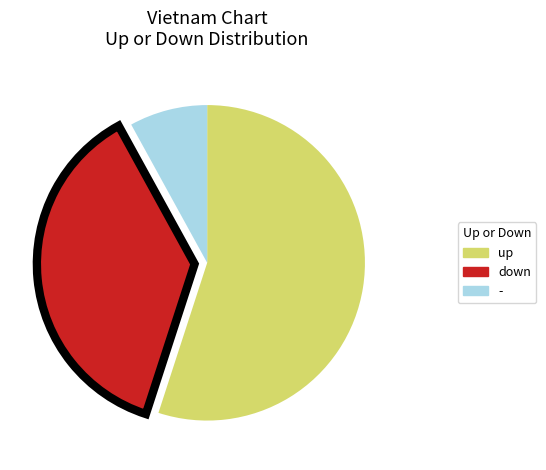

What is the ratio of the value at down to the value at up?

0.7